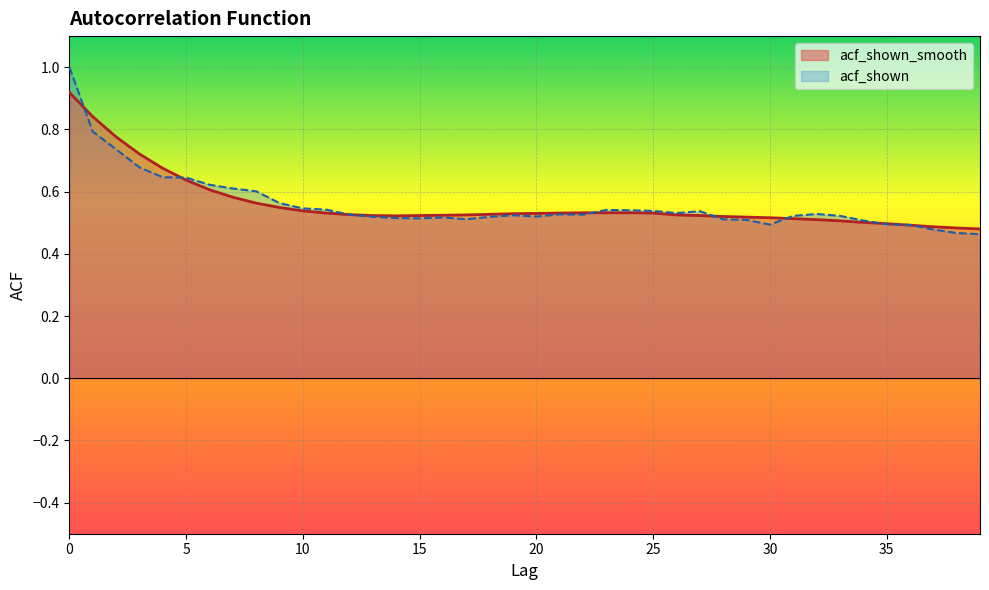

After their last crossing, which series has the higher values: acf_shown_smooth or acf_shown?

acf_shown_smooth